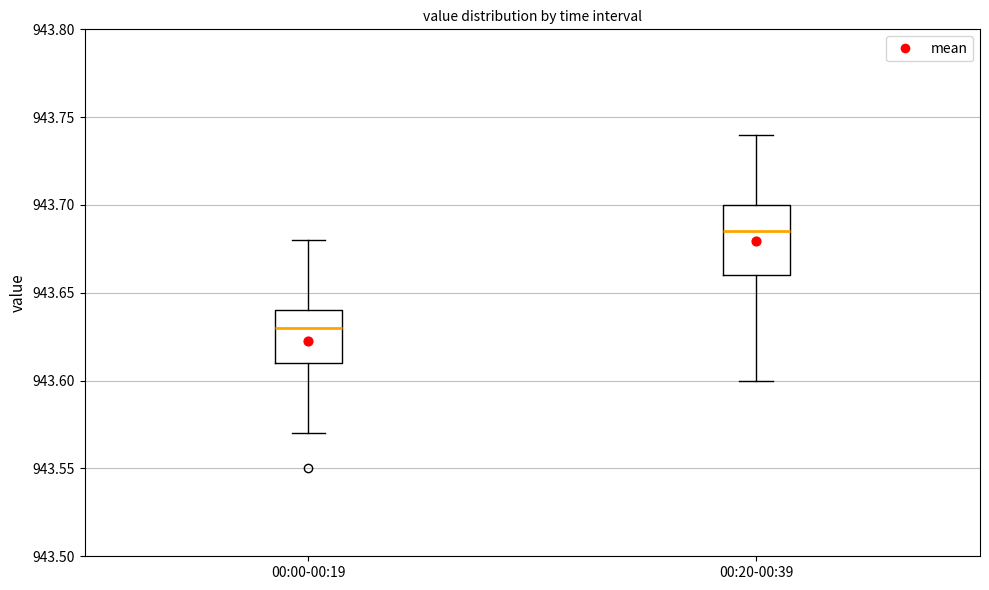

Where is the upper edge of the box for 00:20-00:39 on the y-axis? The values are not printed on the chart, so give them approximately, as read against the axis.

943.700